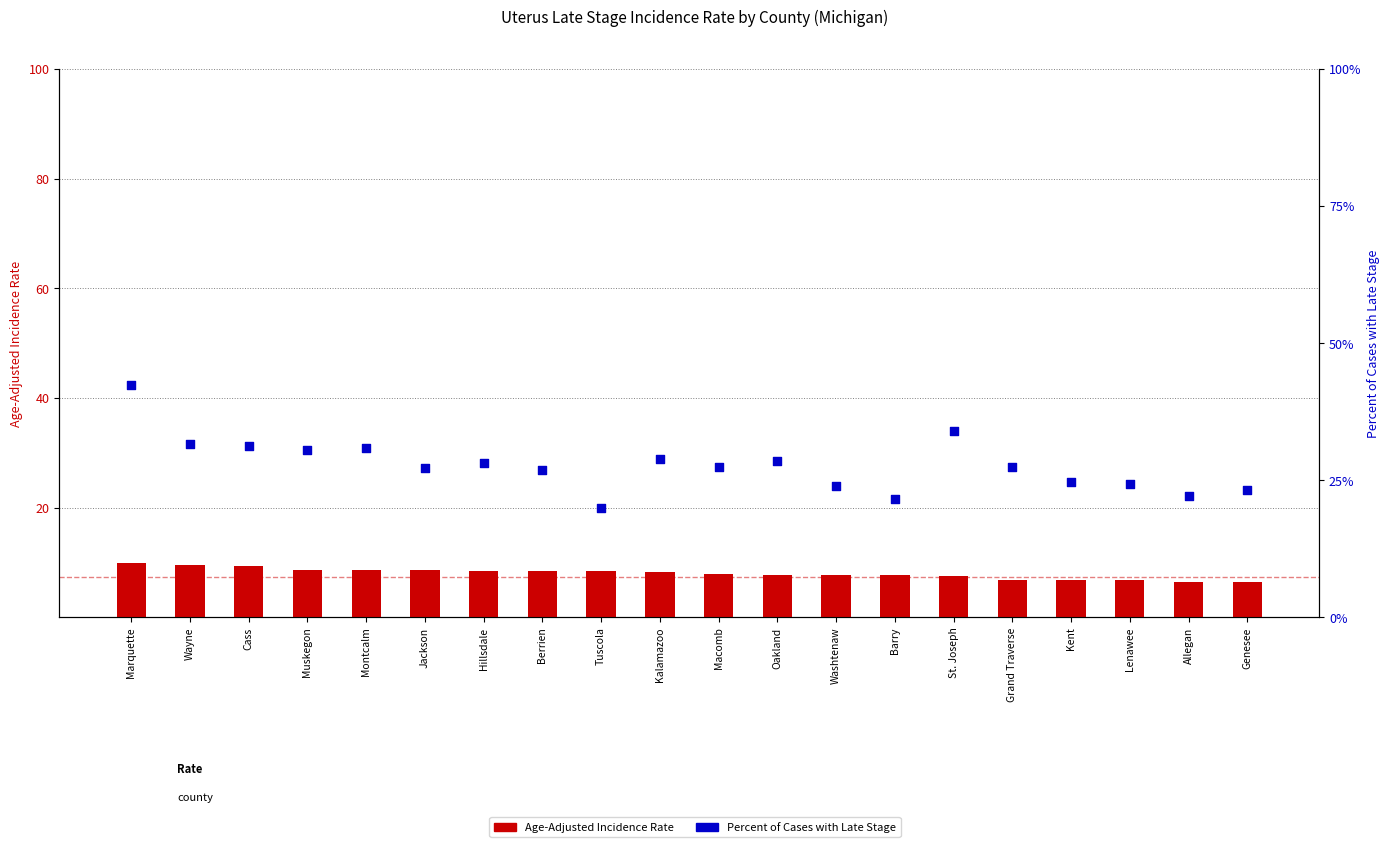

Which series reaches the maximum Y coordinate?

Percent Late Stage